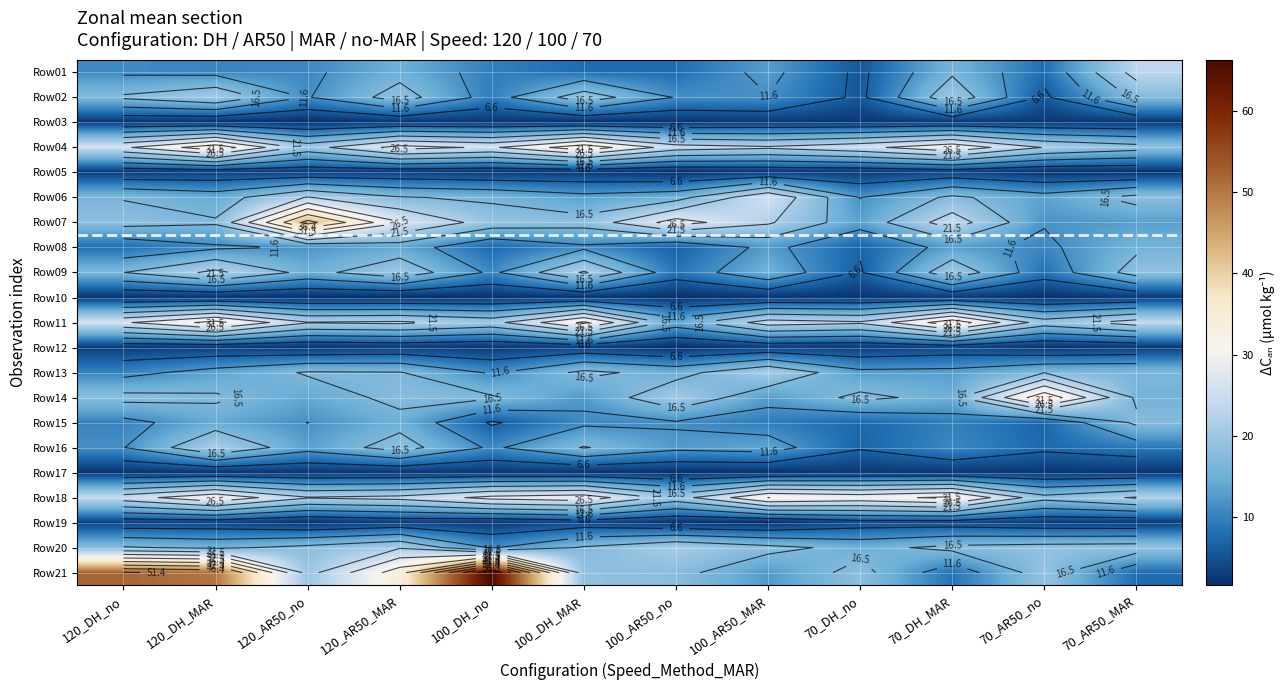

How many distinct data groups are displayed?

21